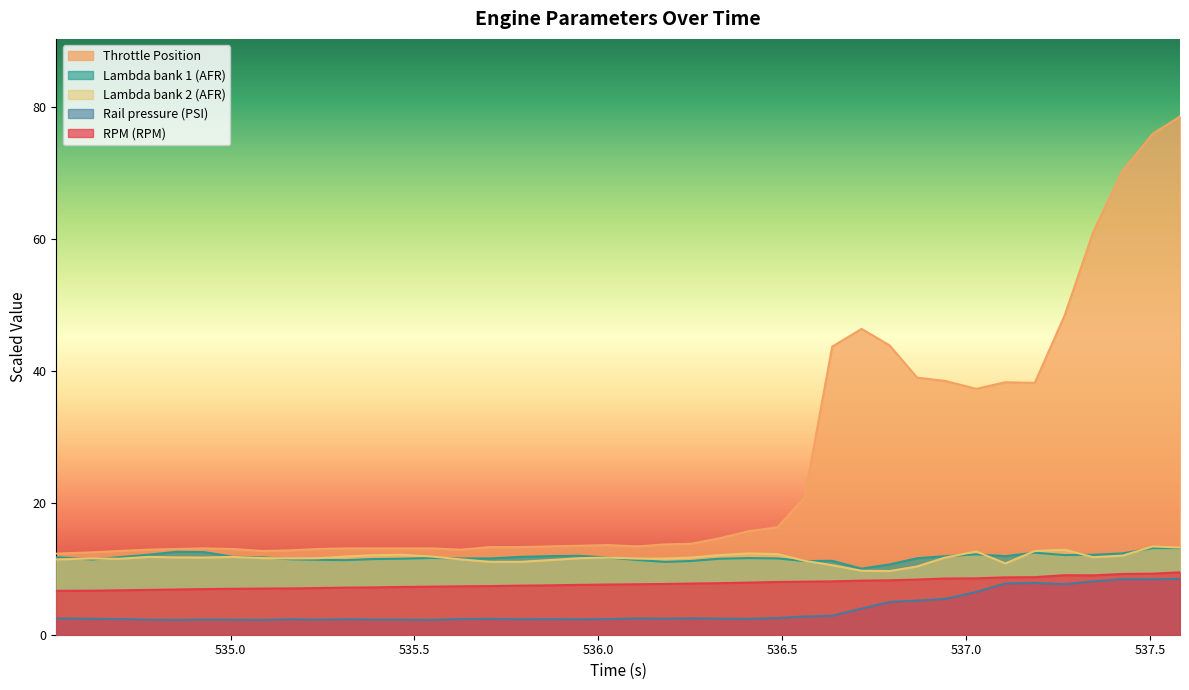

Which series has the largest range (max minus min)?

Throttle Position